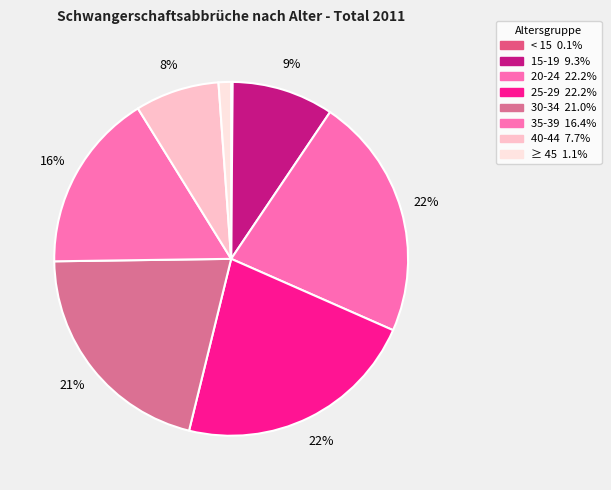

To the nearest percent, what is the difference between the largest and smallest slice percentages?

22%